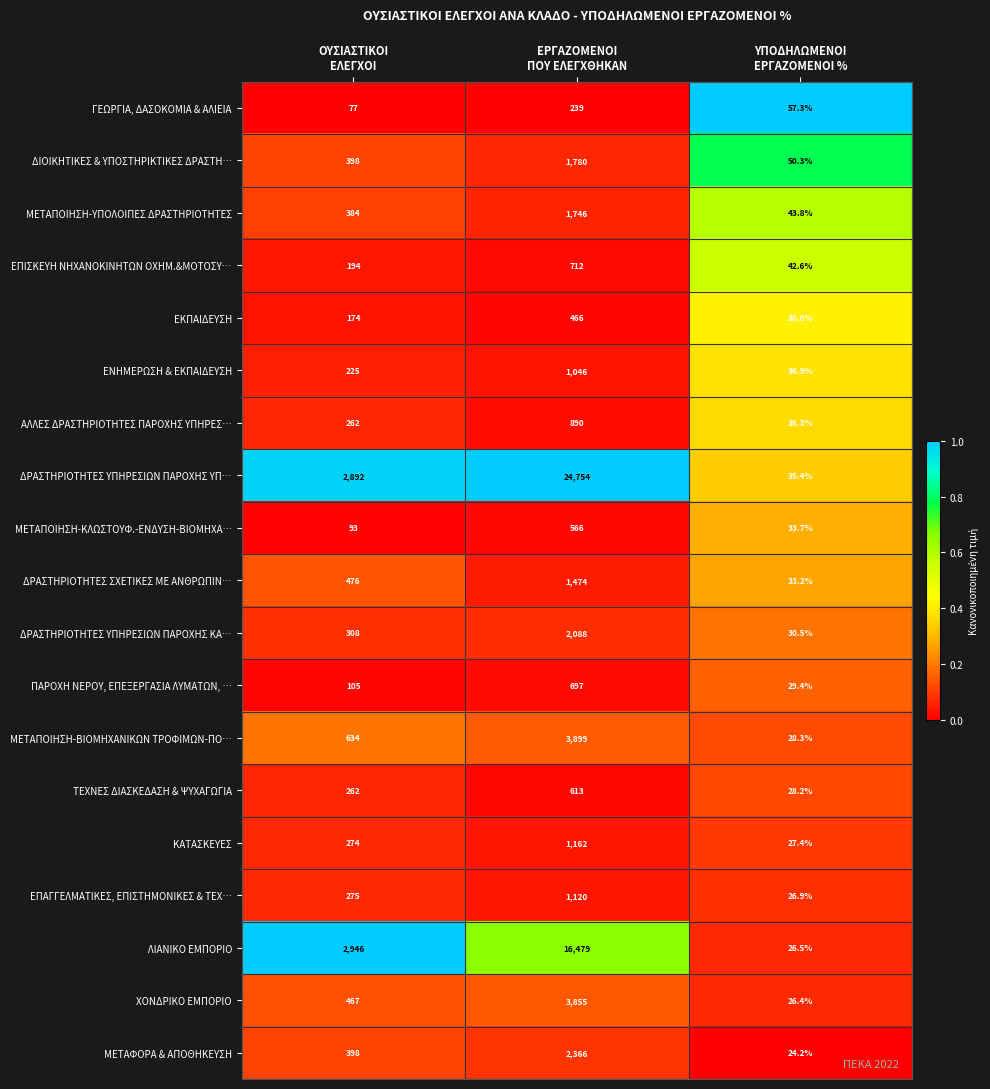

Which series has the largest total across all categories?

ΔΡΑΣΤΗΡΙΟΤΗΤΕΣ ΥΠΗΡΕΣΙΩΝ ΠΑΡΟΧΗΣ ΥΠ…